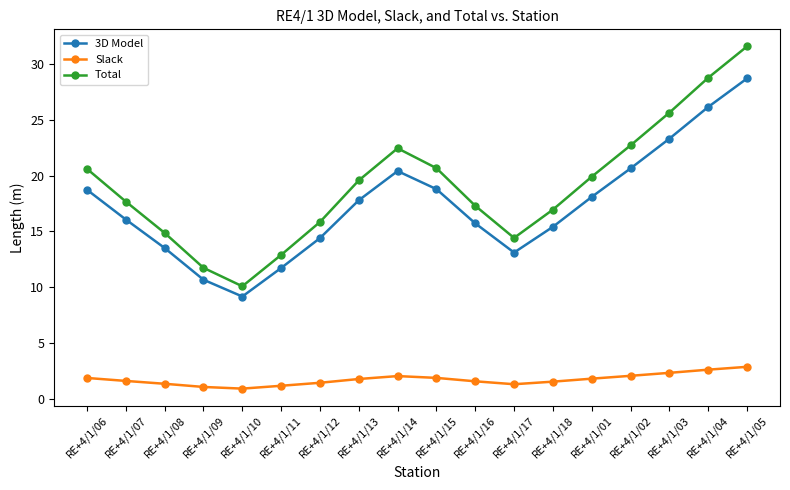

What is the value of the Slack point at the 17th from the left?

2.6